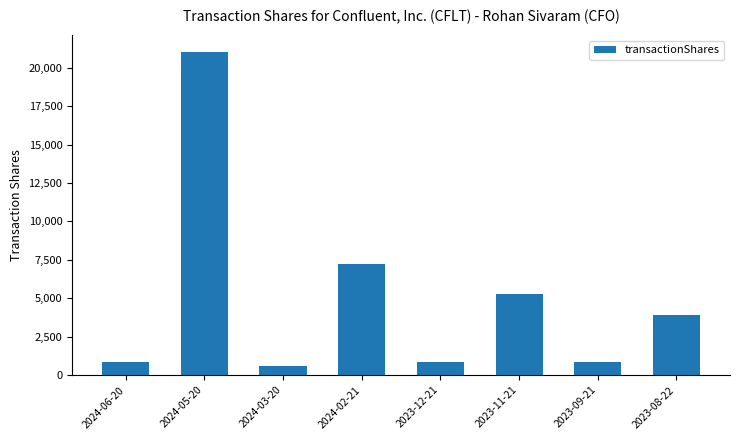

What is the smallest value displayed?

588